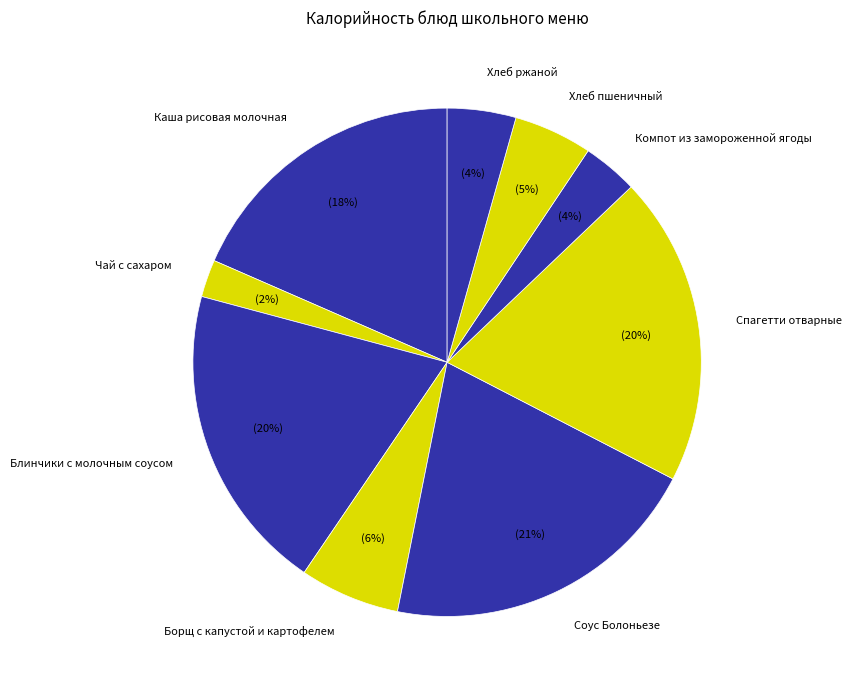

Is the sum of Хлеб пшеничный and Чай с сахаром greater than half?

No